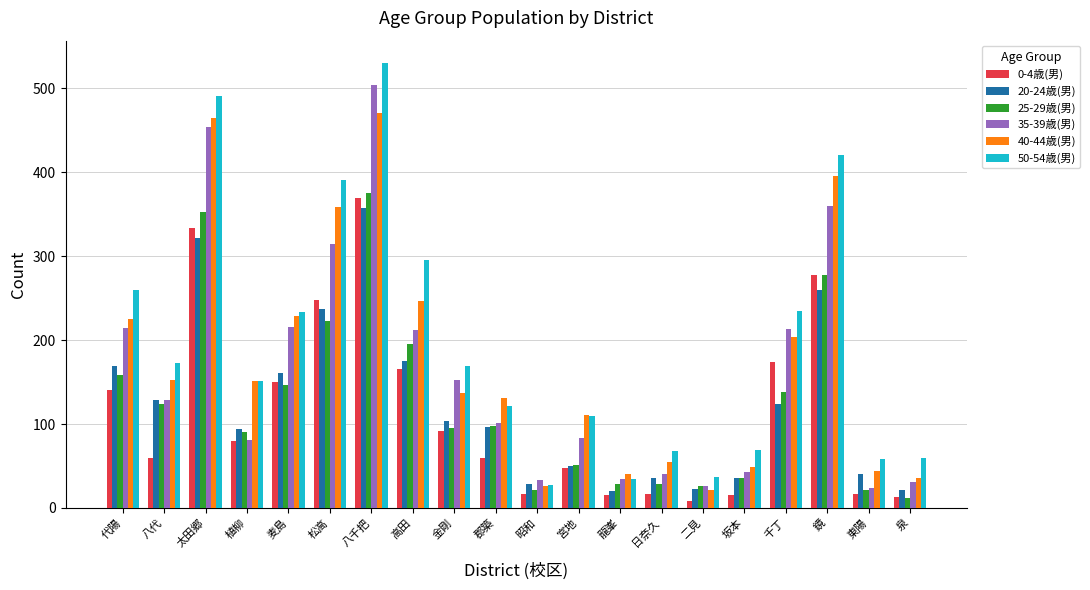

What is the difference between the second highest and second lowest values in the 0-4歳(男) series?

320